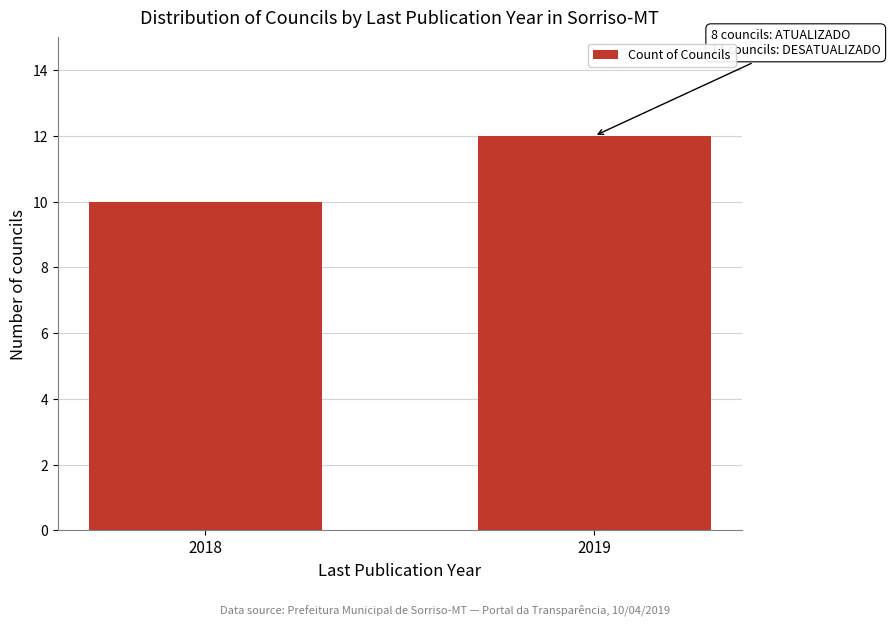

Reading right to left, what are all the values shown in this chart?

2019=12	2018=10